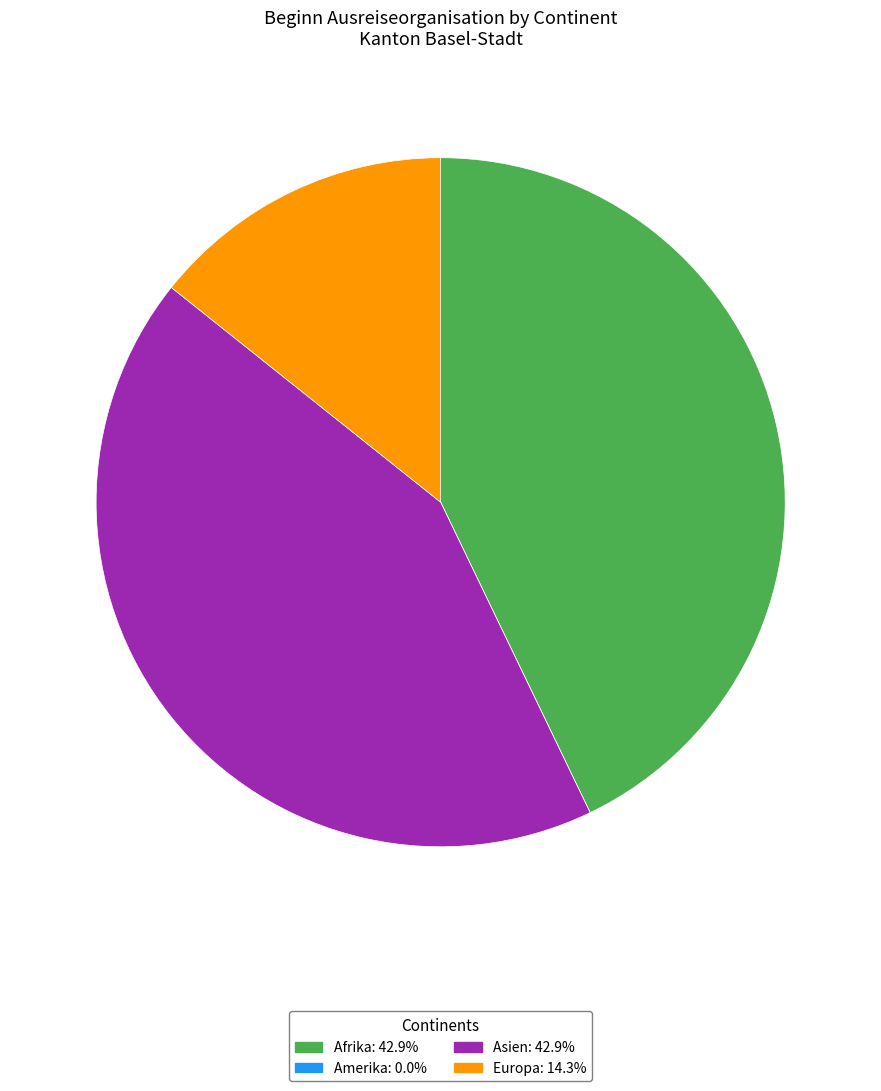

Is the sum of Europa and Afrika greater than half?

Yes